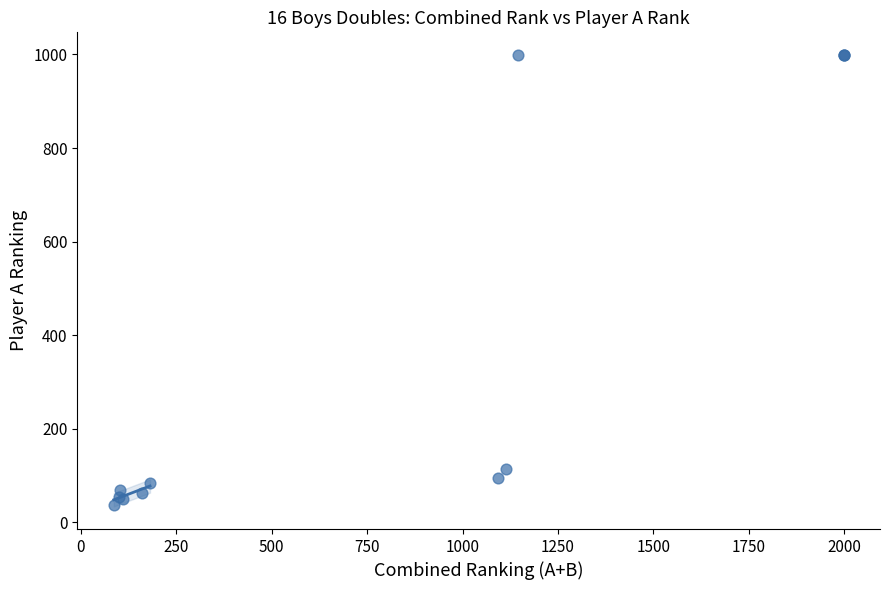

What Y value in the scatter plot is closest to 518?

114